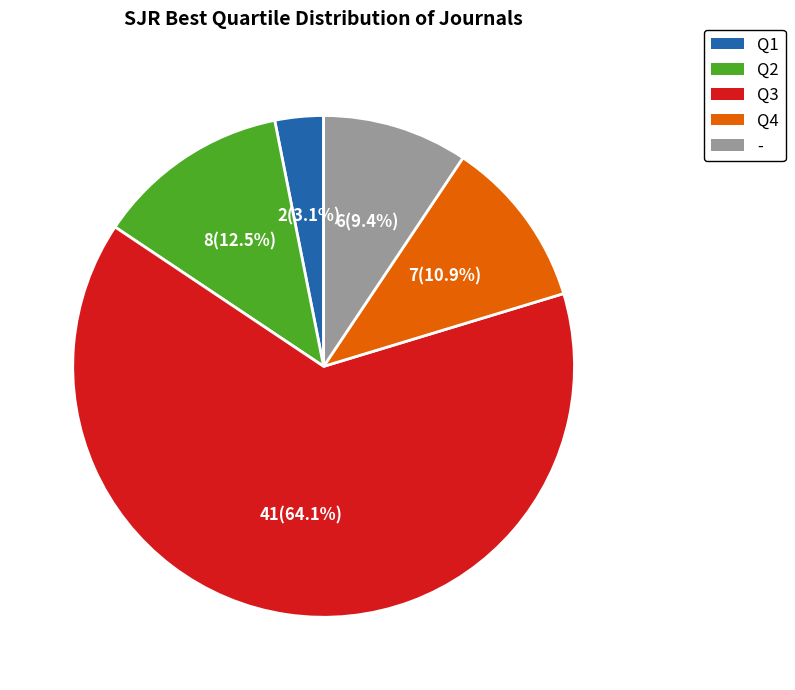

Count the number of slices in the pie.

5